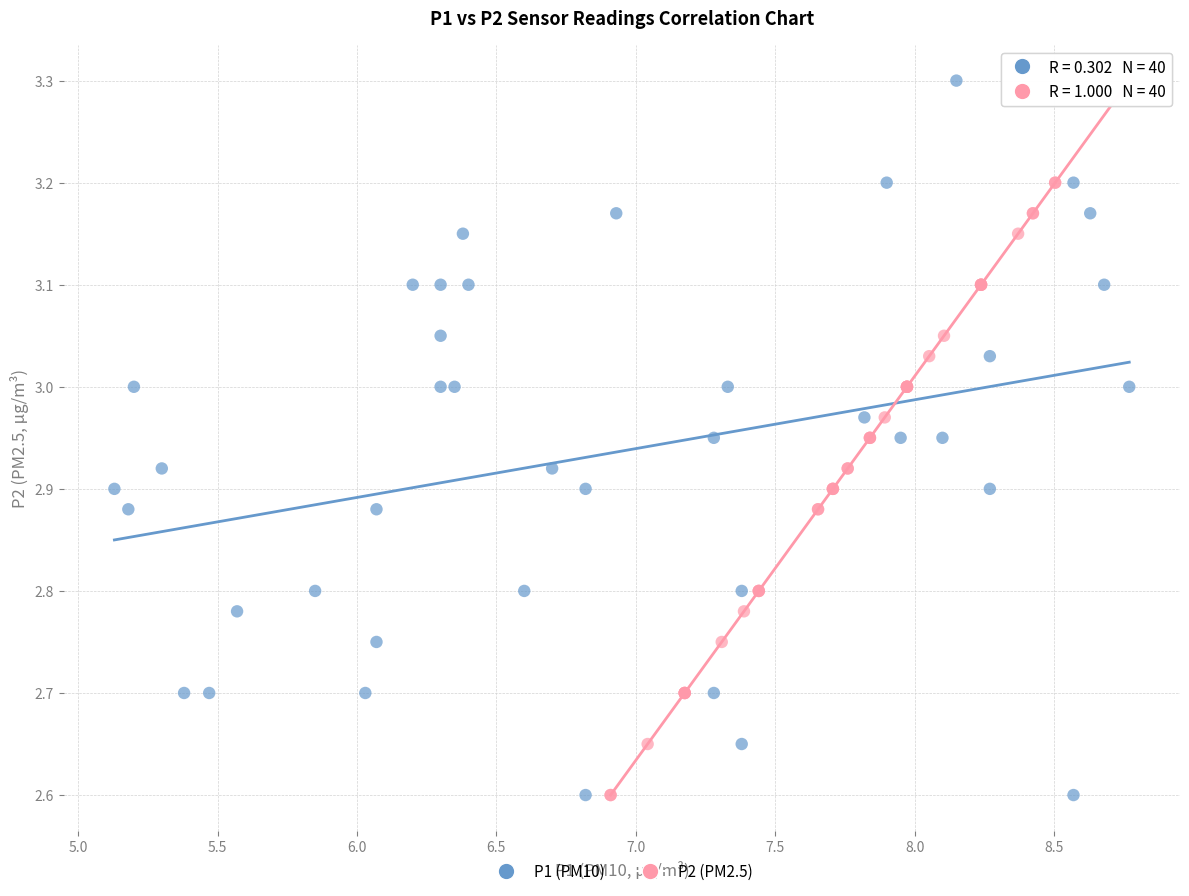

What are all the series names shown in the legend?

P1 (PM10), P2 (PM2.5)